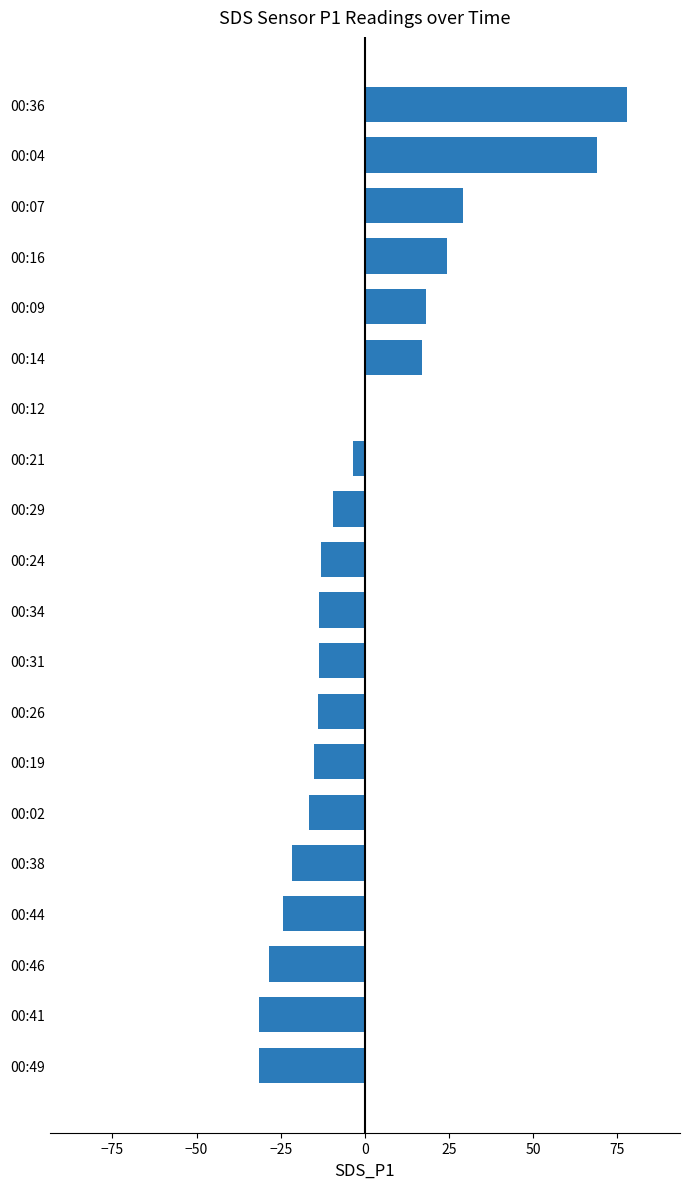

What is the sum of the values at 00:24 and 00:26?

-27.0